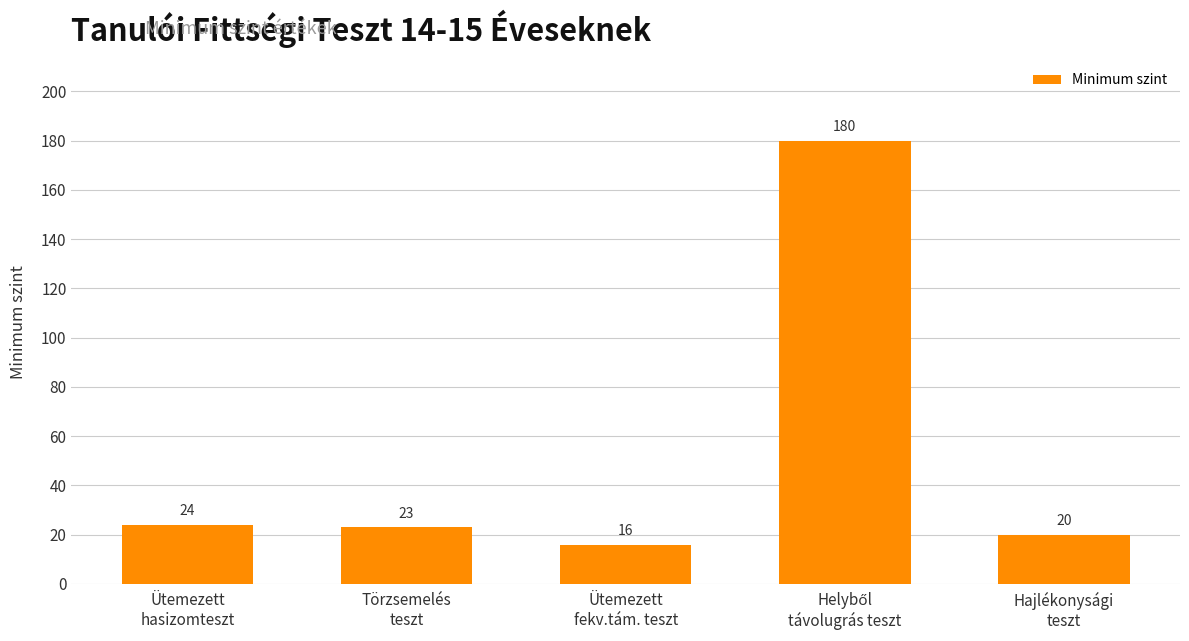

Reading left to right, what are all the values shown in this chart?

24	23	16	180	20